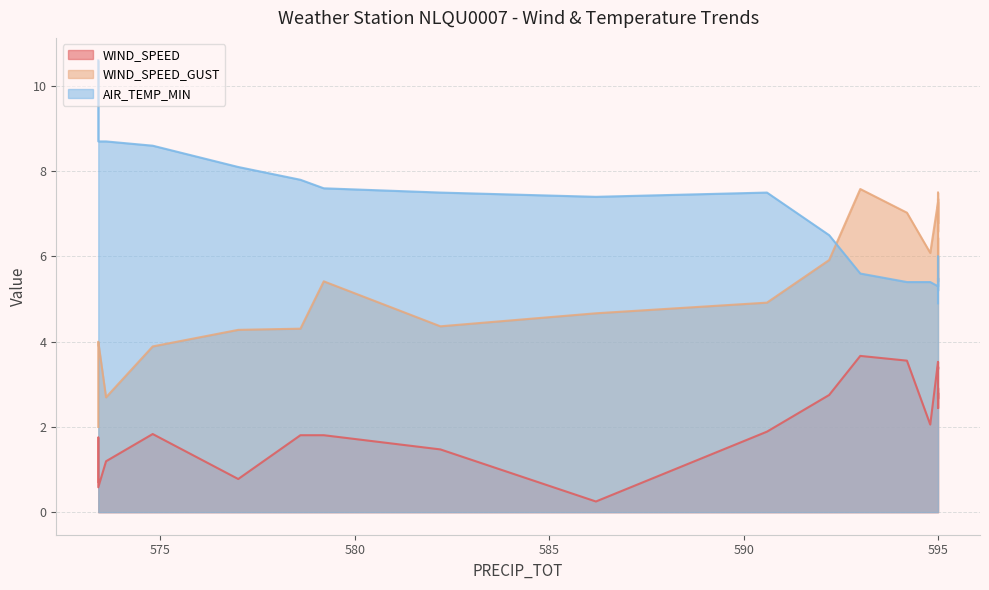

What is the difference between the WIND_SPEED values at 573.4 and 595.0?

1.2